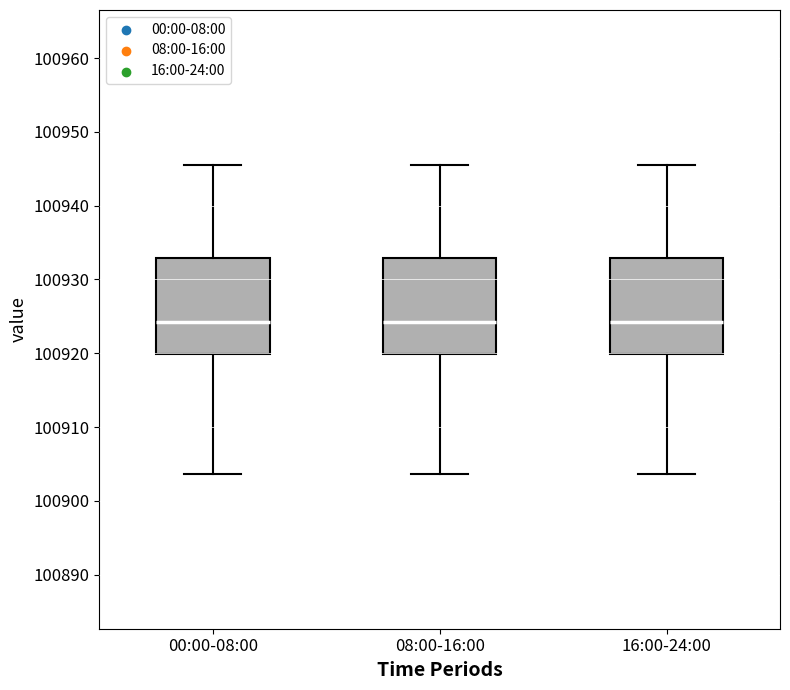

Reading left to right, read every box against the y-axis: the position of its median line, the range the box covers, and the ends of its whiskers. The values are not printed on the chart, so give them approximately, as read against the axis.

00:00-08:00: median 100924, box 100920 to 100933, whiskers 100904 to 100946
08:00-16:00: median 100924, box 100920 to 100933, whiskers 100904 to 100946
16:00-24:00: median 100924, box 100920 to 100933, whiskers 100904 to 100946